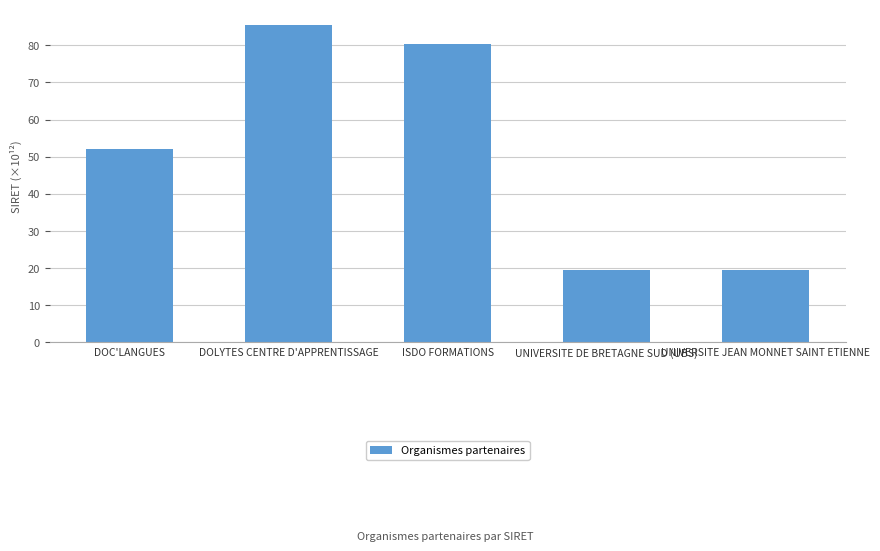

Does the chart contain any negative values?

No